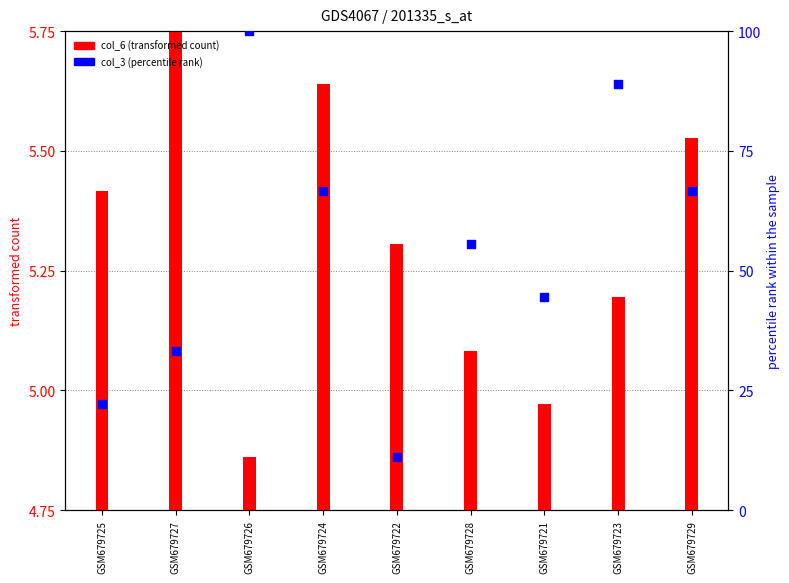

At how many categories does at least one series exceed 11?

9